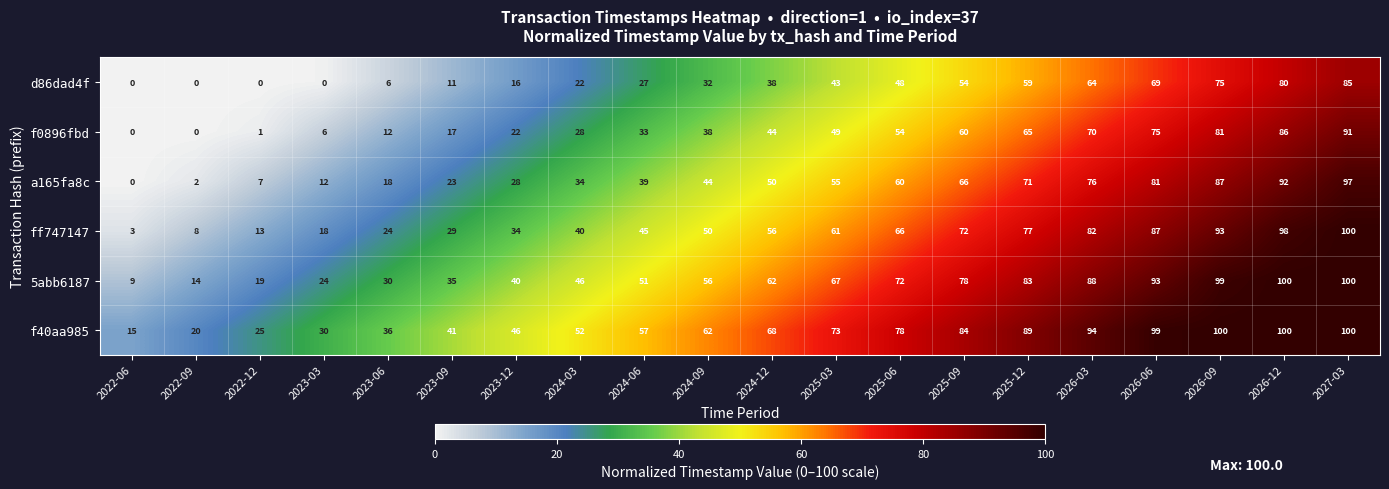

What is the difference between the maximum and second lowest values in the ff747147 series?

92